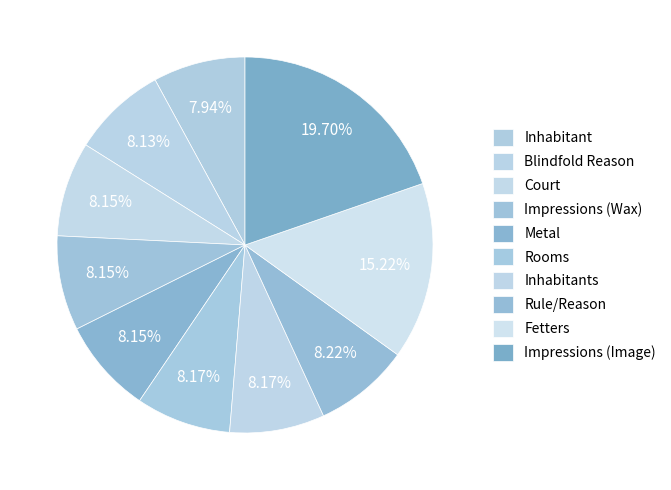

Count the number of slices in the pie.

10